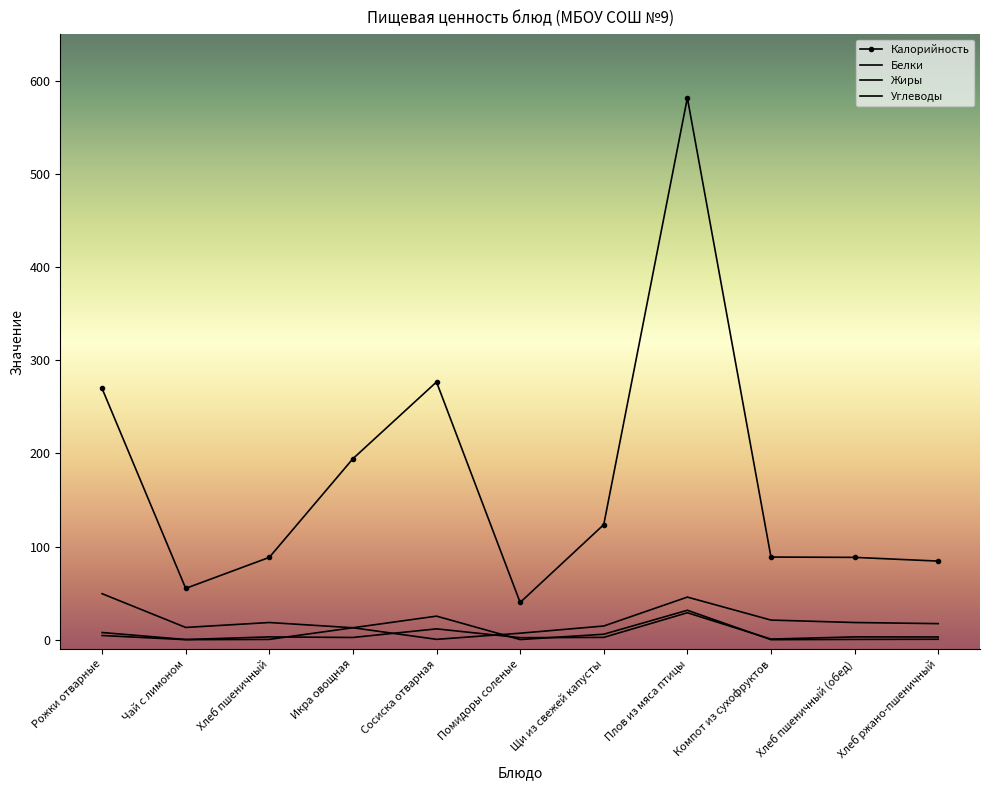

True or false: Углеводы has a value of 13.2 at Чай с лимоном.

True